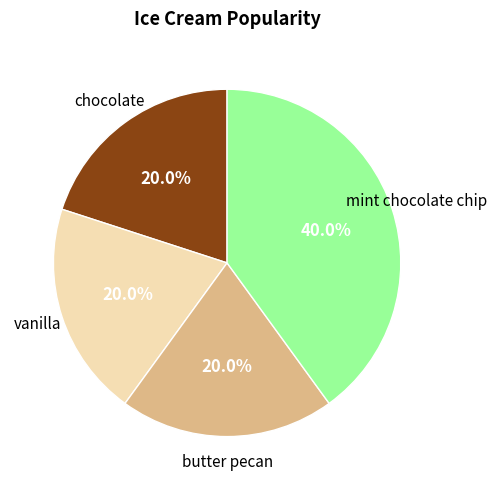

Is there any slice that represents more than half of the pie?

No